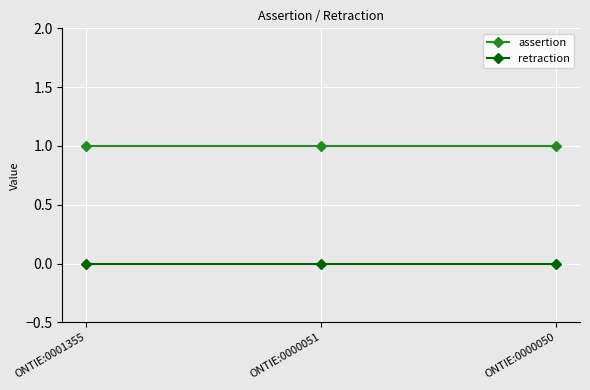

What is the sum of the assertion values at ONTIE:0000051 and ONTIE:0001355?

2